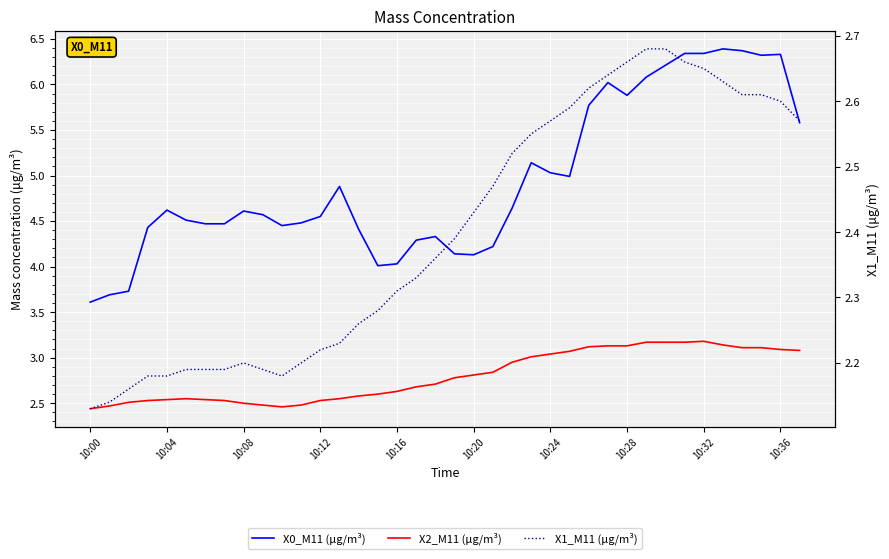

Reading left to right, list all the values displayed in this chart.

X0_M11 (μg/m³): 3.6	3.7	3.7	4.4	4.6	4.5	4.5	4.5	4.6	4.6	4.5	4.5	4.5	4.9	4.4	4.0	4.0	4.3	4.3	4.1	4.1	4.2	4.6	5.1	5.0	5.0	5.8	6.0	5.9	6.1	6.2	6.3	6.3	6.4	6.4	6.3	6.3	5.6
X2_M11 (μg/m³): 2.4	2.5	2.5	2.5	2.5	2.5	2.5	2.5	2.5	2.5	2.5	2.5	2.5	2.5	2.6	2.6	2.6	2.7	2.7	2.8	2.8	2.8	3.0	3.0	3.0	3.1	3.1	3.1	3.1	3.2	3.2	3.2	3.2	3.1	3.1	3.1	3.1	3.1
X1_M11 (μg/m³): 2.1	2.1	2.2	2.2	2.2	2.2	2.2	2.2	2.2	2.2	2.2	2.2	2.2	2.2	2.3	2.3	2.3	2.3	2.4	2.4	2.4	2.5	2.5	2.5	2.6	2.6	2.6	2.6	2.7	2.7	2.7	2.7	2.6	2.6	2.6	2.6	2.6	2.6